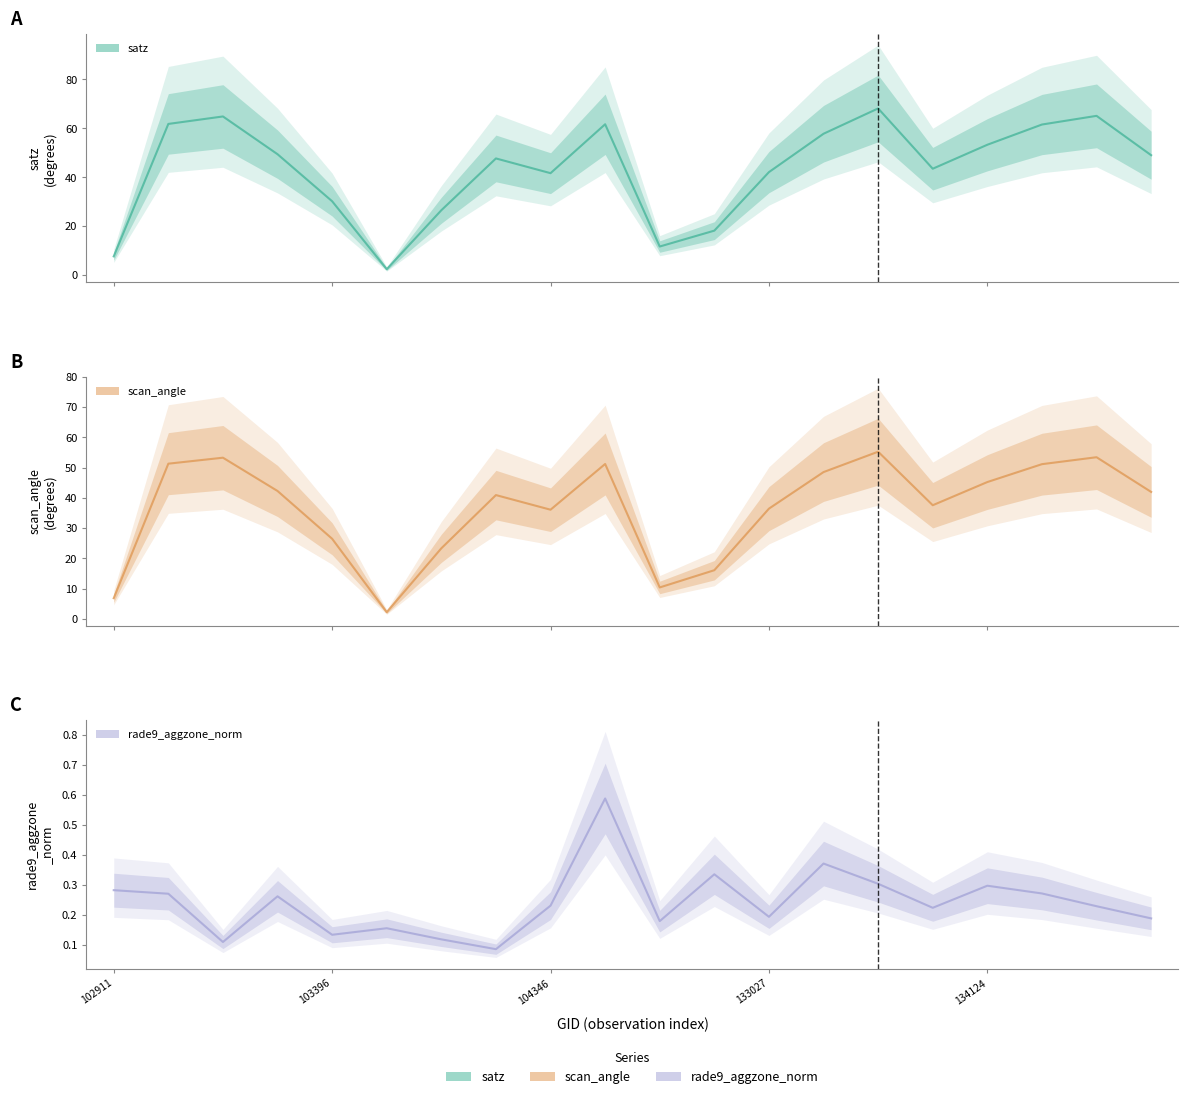

Reading right to left, transcribe all the data shown in this chart.

satz: 49.0	65.1	61.5	53.3	43.5	68.1	57.8	42.1	18.2	11.7	61.7	41.7	47.7	26.5	2.5	30.2	49.4	64.8	61.8	7.7
scan_angle: 42.0	53.5	51.2	45.2	37.6	55.3	48.5	36.4	16.1	10.4	51.2	36.1	40.9	23.3	2.2	26.5	42.3	53.3	51.3	6.8
rade9_aggzone_norm: 0.2	0.2	0.3	0.3	0.2	0.3	0.4	0.2	0.3	0.2	0.6	0.2	0.1	0.1	0.2	0.1	0.3	0.1	0.3	0.3